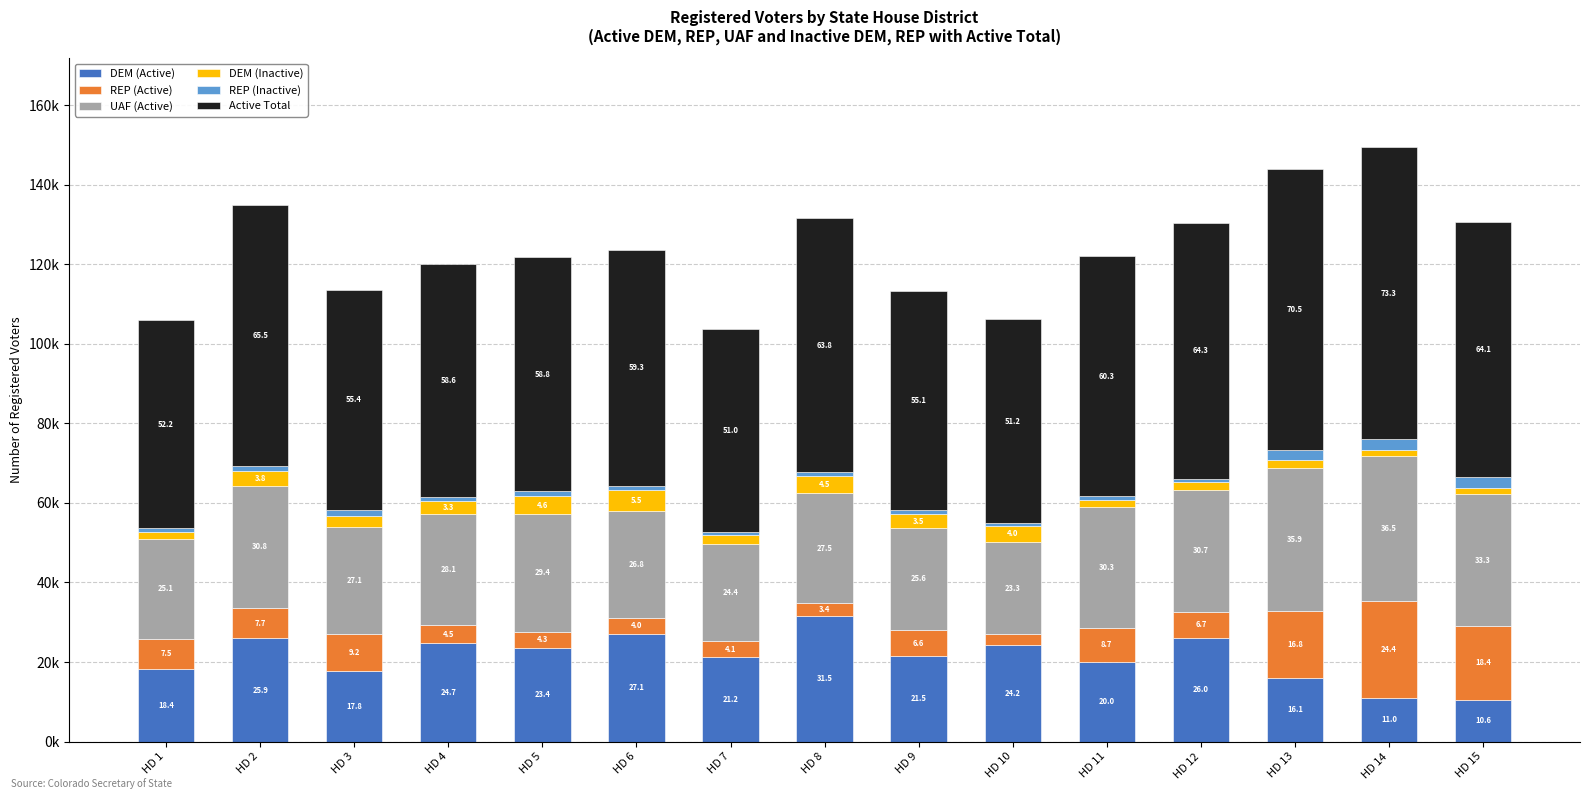

Are the bars horizontal?

No